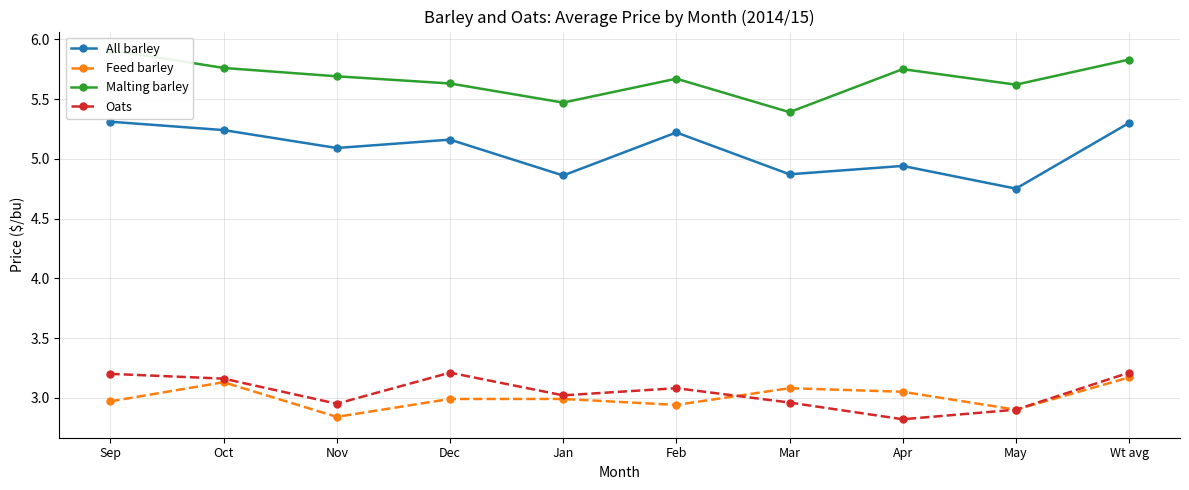

How many values in the Oats series are below 3?

4